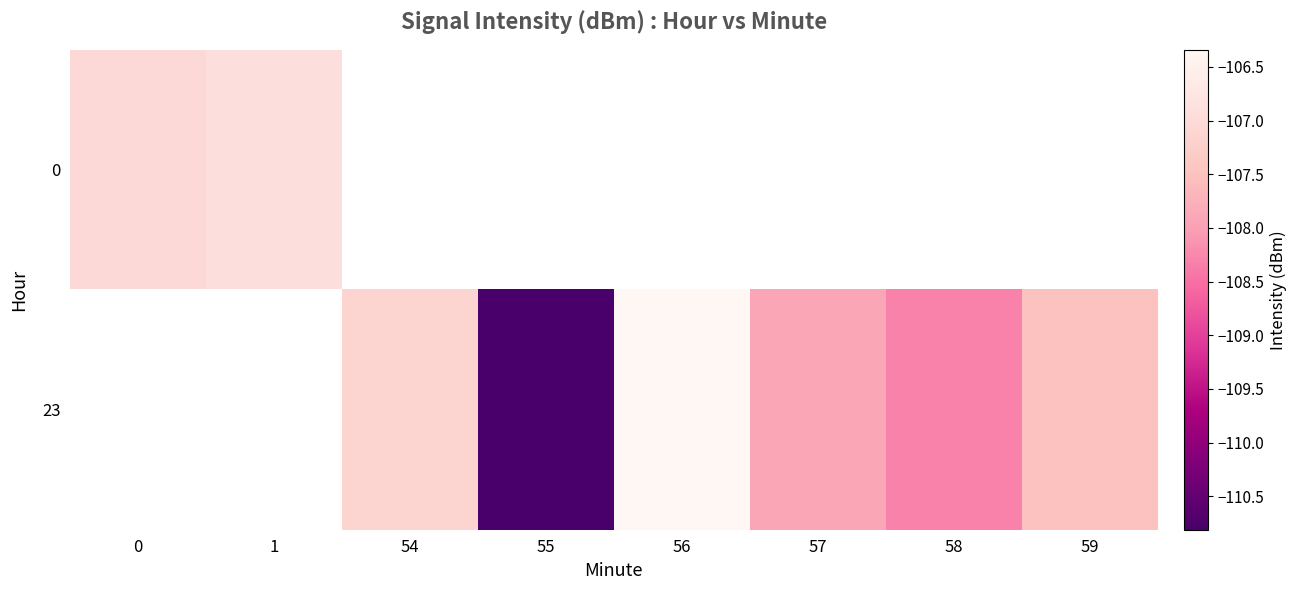

What is the lowest value of the 0 series?

-107.0